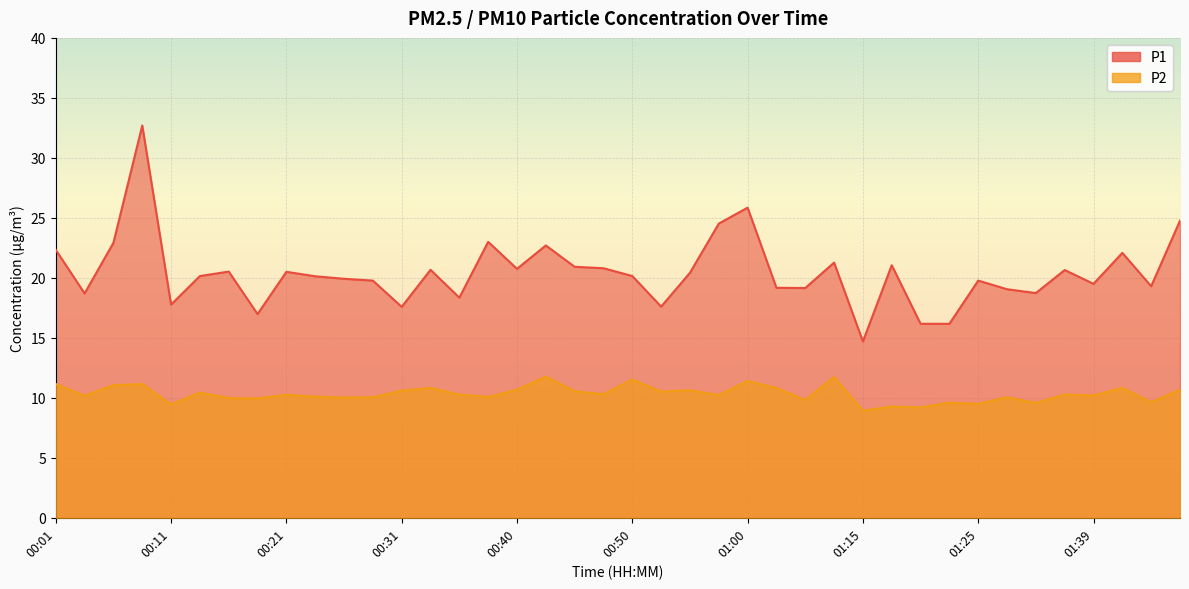

At which label is P1 closest to 23?

00:38